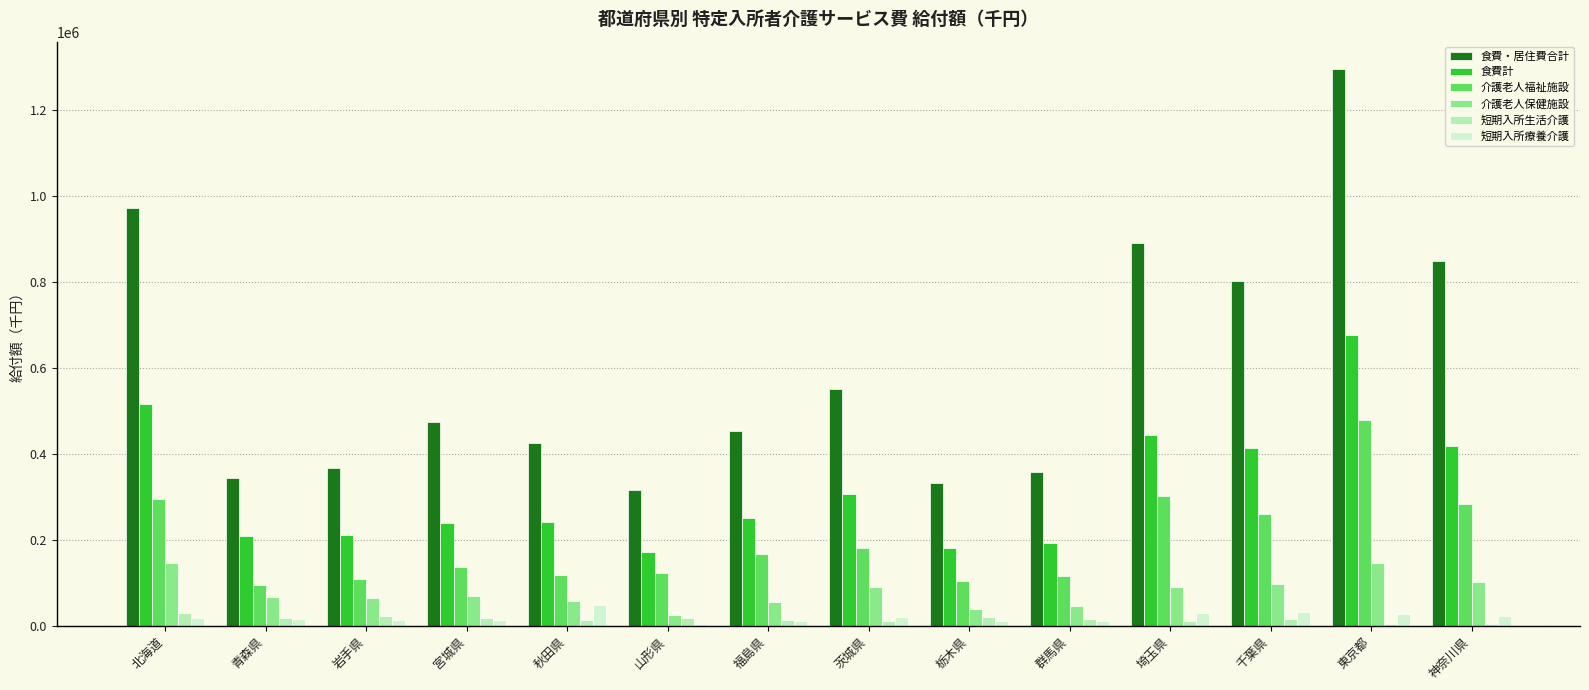

At how many categories does at least one series exceed 238269?

14